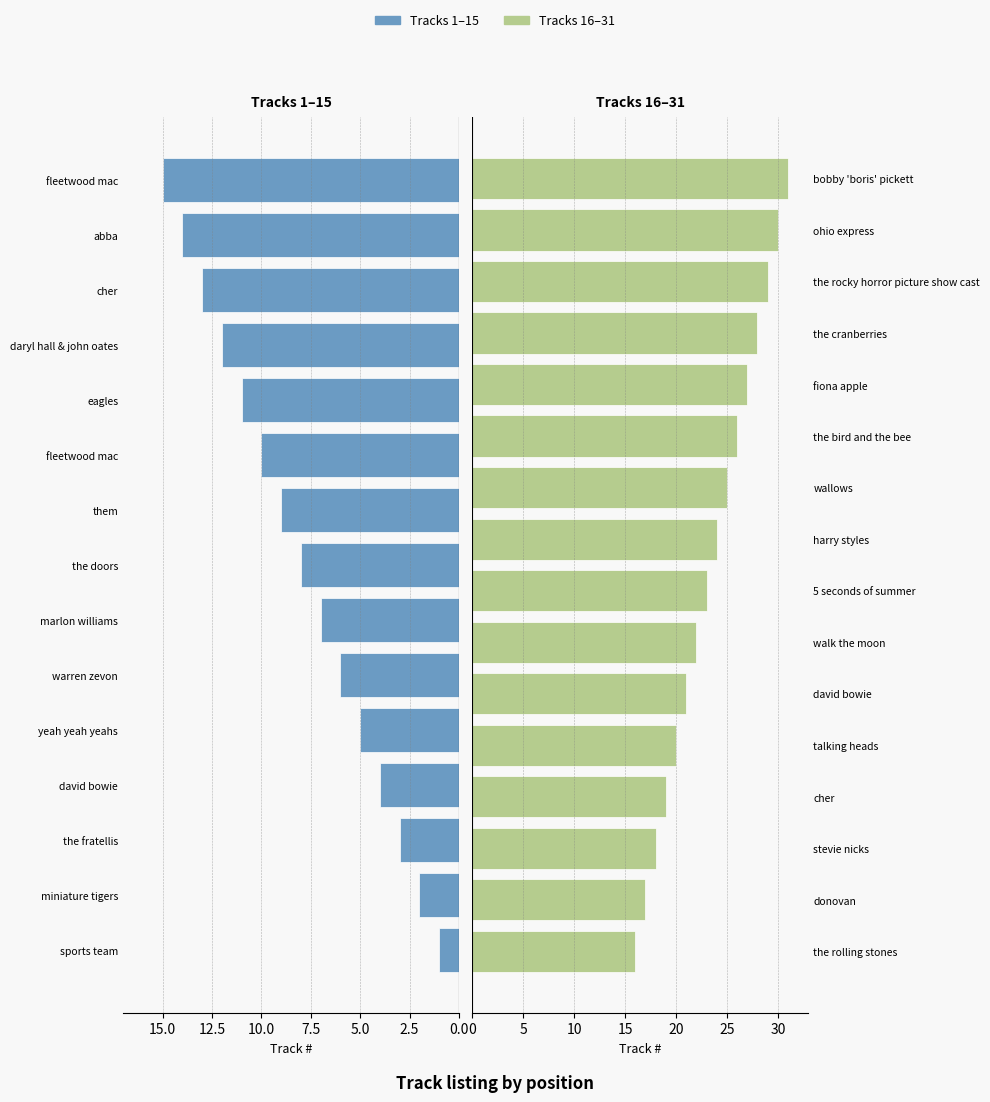

Reading left to right, transcribe all the data shown in this chart.

sports team=1	miniature tigers=2	the fratellis=3	david bowie=4	yeah yeah yeahs=5	warren zevon=6	marlon williams=7	the doors=8	them=9	fleetwood mac=10	eagles=11	daryl hall & john oates=12	cher=13	abba=14	fleetwood mac=15	the rolling stones=16	donovan=17	stevie nicks=18	cher=19	talking heads=20	david bowie=21	walk the moon=22	5 seconds of summer=23	harry styles=24	wallows=25	the bird and the bee=26	fiona apple=27	the cranberries=28	the rocky horror picture show cast=29	ohio express=30	bobby 'boris' pickett=31